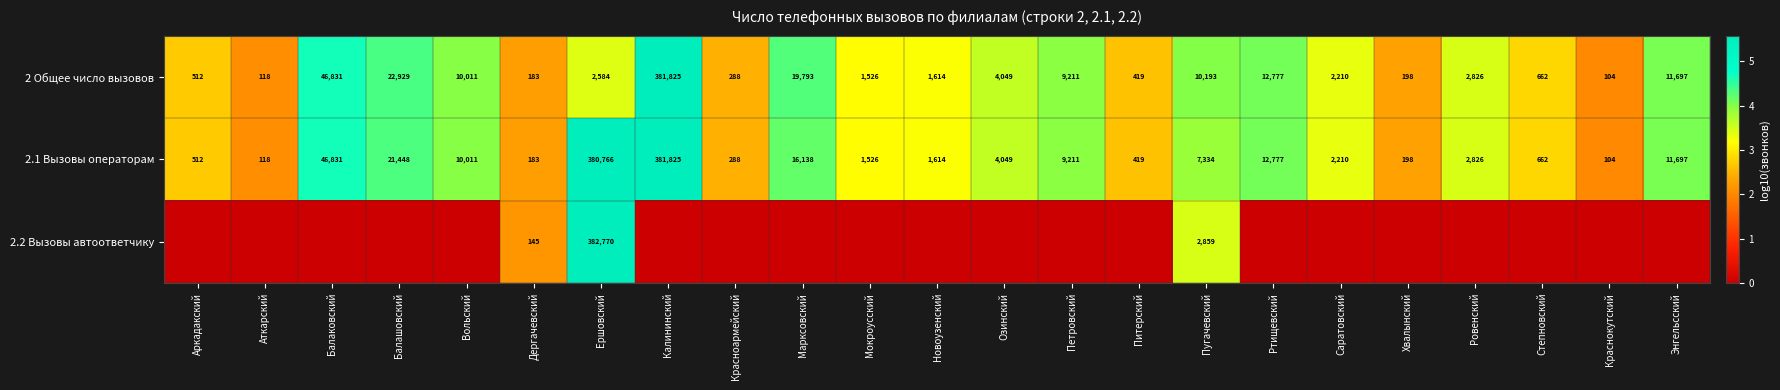

How many data points in 2 Общее число вызовов are less than 2584?

11